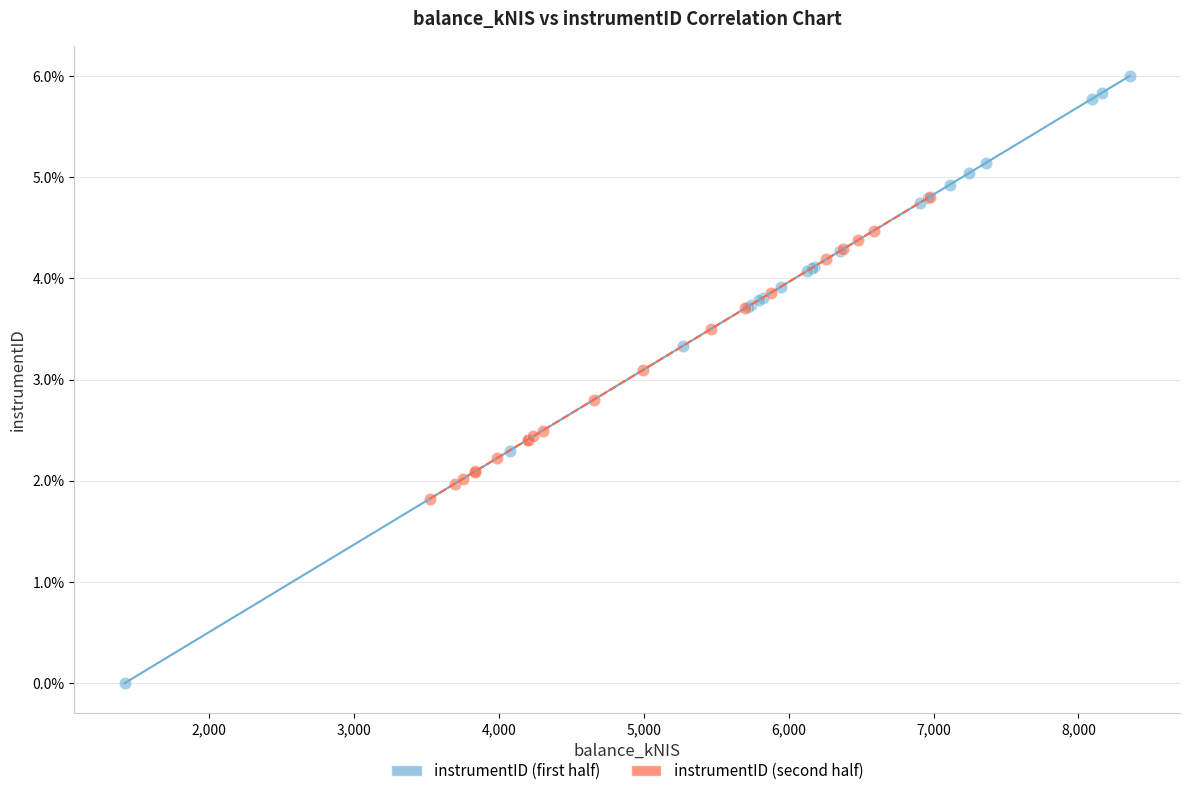

Which series reaches the minimum Y coordinate?

instrumentID (first half)